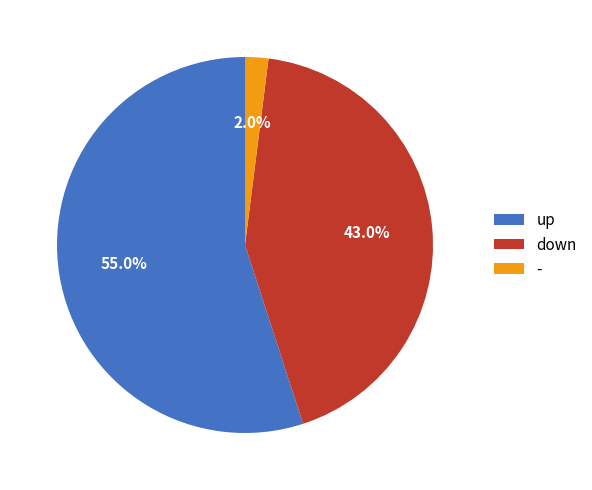

What is the majority slice?

up